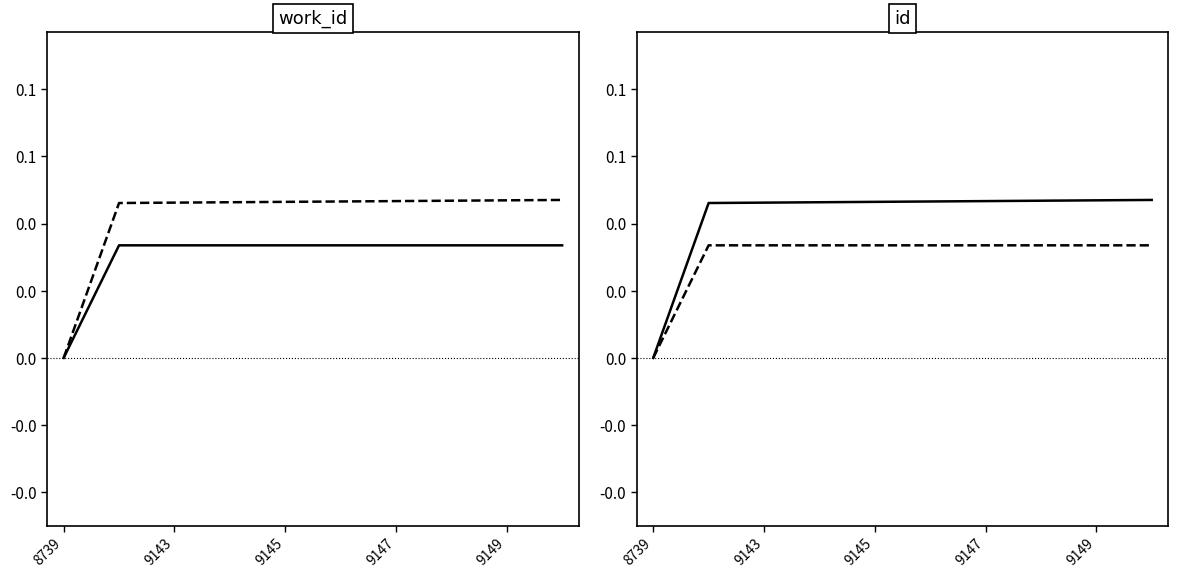

At which label is work_id closest to 0?

8739